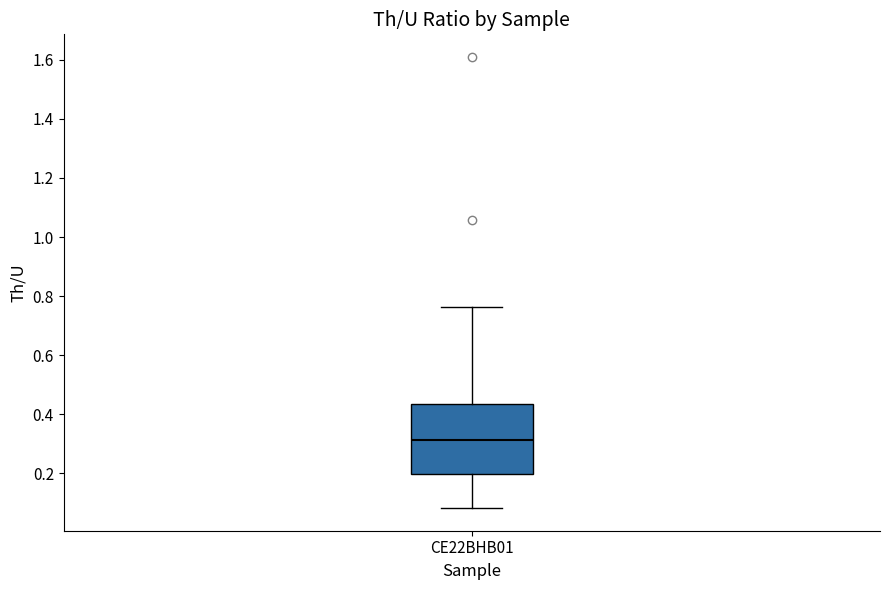

Transcribe this box plot: give where the median line is, the range the box spans, and where the two whiskers end, as read against the y-axis. The values are not printed on the chart, so give them approximately, as read against the axis.

median 0.32, box 0.20 to 0.44, whiskers 0.08 to 0.76